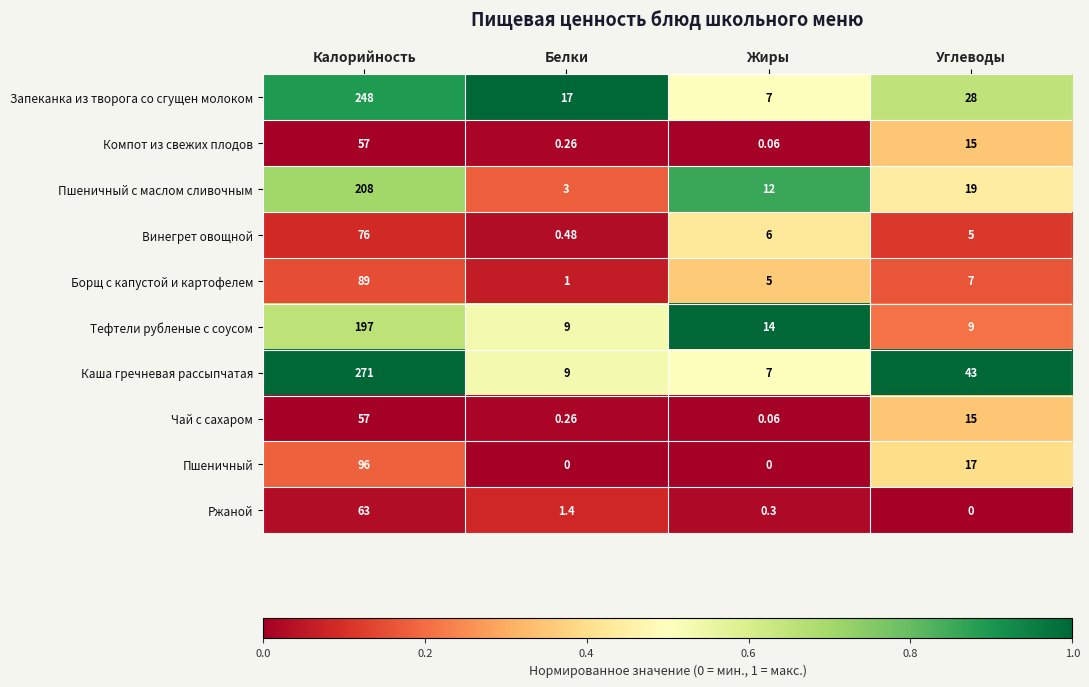

Where does the Тефтели рубленые с соусом series first go above 14?

Калорийность